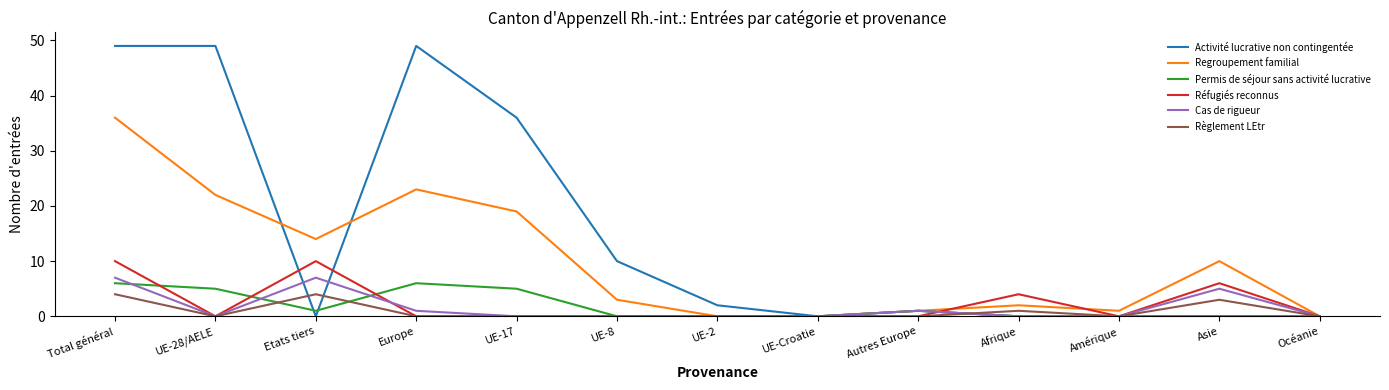

What is the difference between the second highest and second lowest values in the Permis de séjour sans activité lucrative series?

6